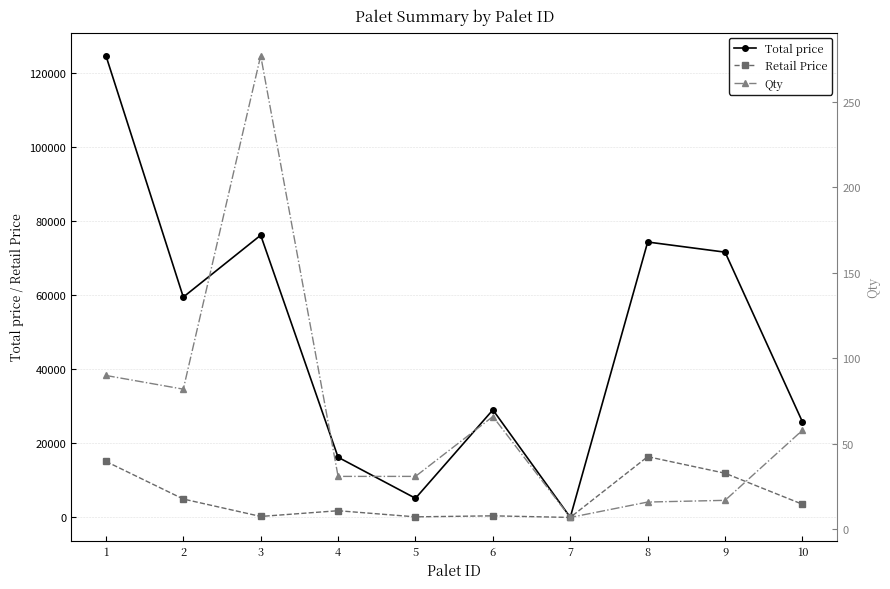

At which category does Retail Price reach its first local valley?

3